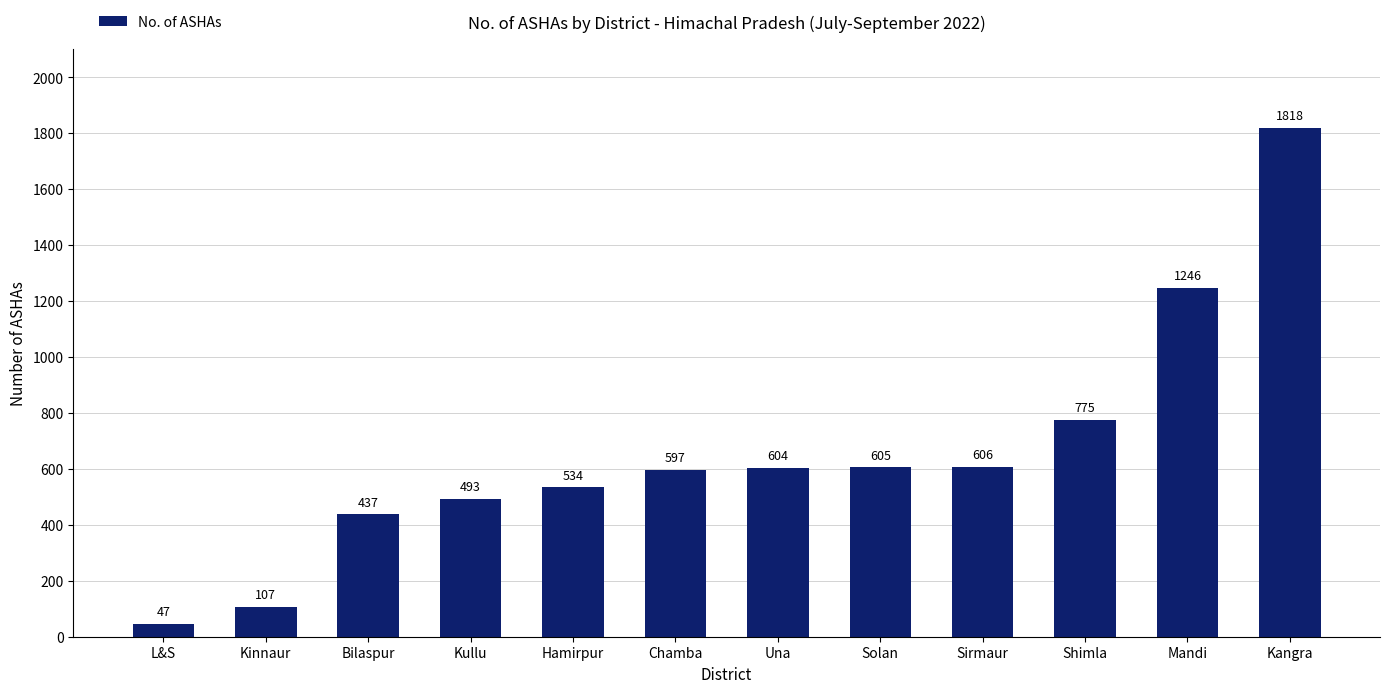

True or false: the data shows 775 at Shimla.

True